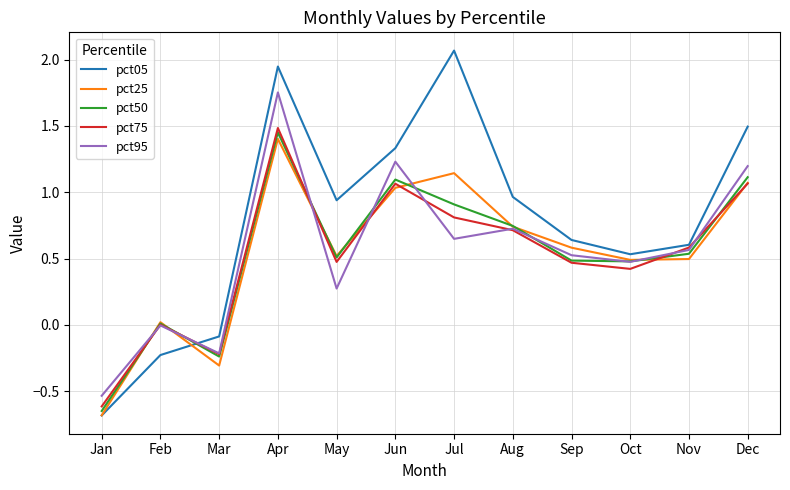

Count the number of data series in this chart.

5